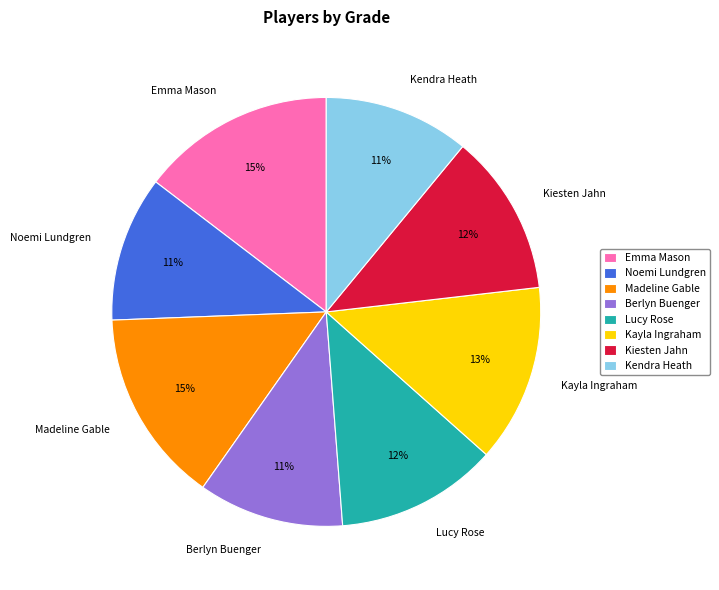

Is Lucy Rose the majority of the pie?

No